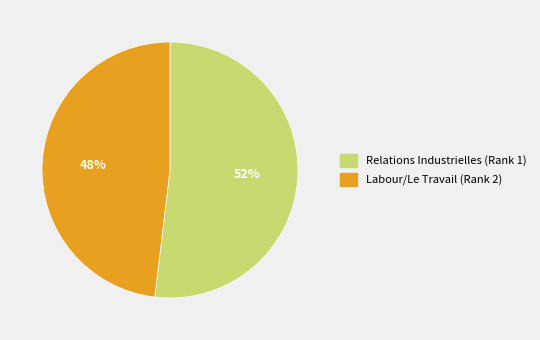

To the nearest percent, what is the average slice percentage?

50%